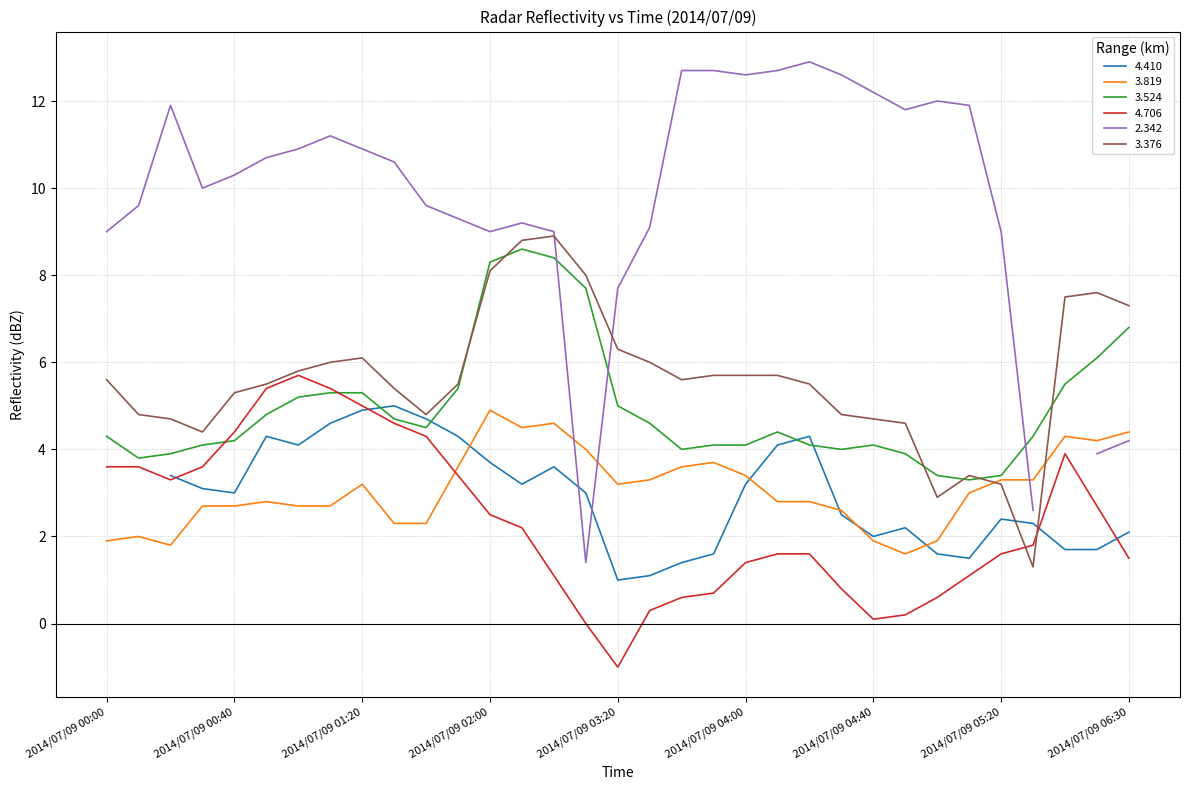

True or false: 4.706 has a value of 2.5 at 2014/07/09 02:00.

True